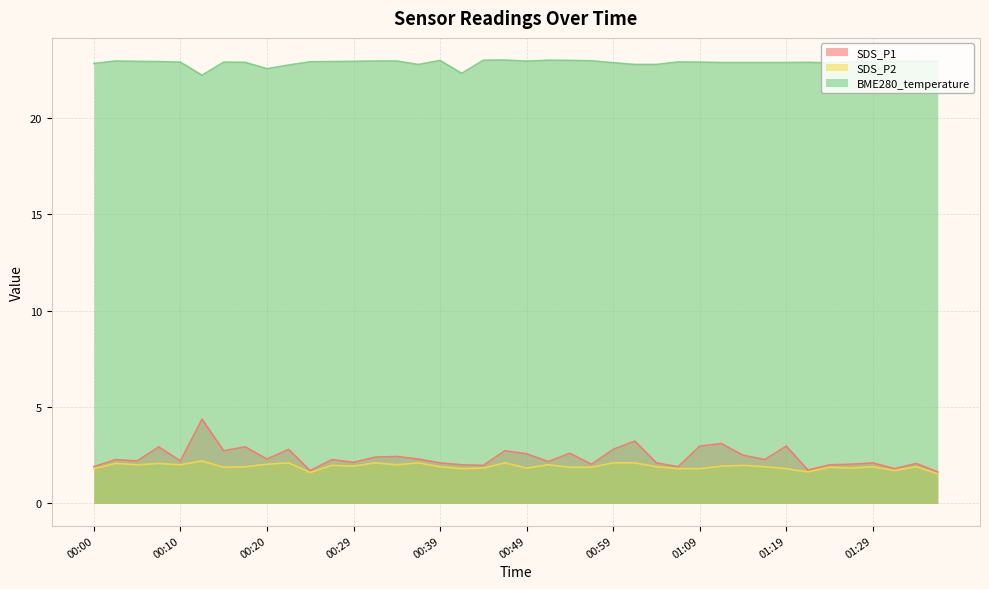

Reading right to left, list all the values displayed in this chart.

SDS_P1: 1.6	2.1	1.8	2.1	2.0	2.0	1.7	3.0	2.3	2.5	3.1	3.0	1.9	2.1	3.2	2.8	2.0	2.6	2.2	2.6	2.7	2.0	2.0	2.1	2.3	2.4	2.4	2.1	2.3	1.7	2.8	2.3	2.9	2.7	4.4	2.2	2.9	2.2	2.3	1.9
SDS_P2: 1.5	1.9	1.7	1.9	1.8	1.9	1.6	1.8	1.9	2.0	1.9	1.8	1.8	1.9	2.1	2.1	1.9	1.9	2.0	1.8	2.1	1.8	1.8	1.9	2.1	2.0	2.1	1.9	2.0	1.6	2.1	2.0	1.9	1.9	2.2	2.0	2.1	2.0	2.1	1.8
BME280_temperature: 22.9	22.9	22.9	22.9	22.9	22.8	22.9	22.9	22.9	22.9	22.9	22.9	22.9	22.8	22.8	22.9	22.9	23.0	23.0	22.9	23.0	23.0	22.3	23.0	22.8	22.9	22.9	22.9	22.9	22.9	22.7	22.5	22.9	22.9	22.2	22.9	22.9	22.9	22.9	22.8